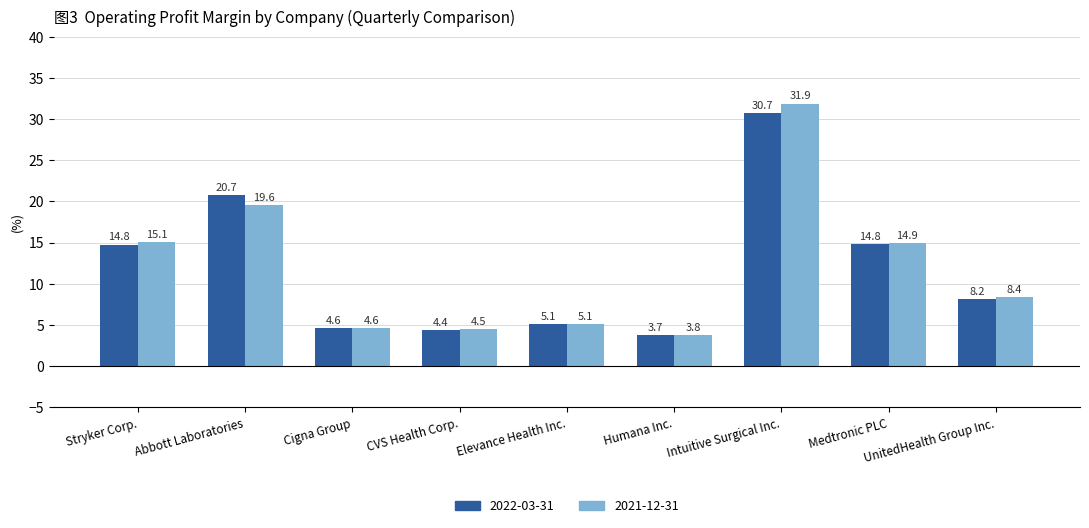

At which label does 2022-03-31 first exceed 8?

Stryker Corp.